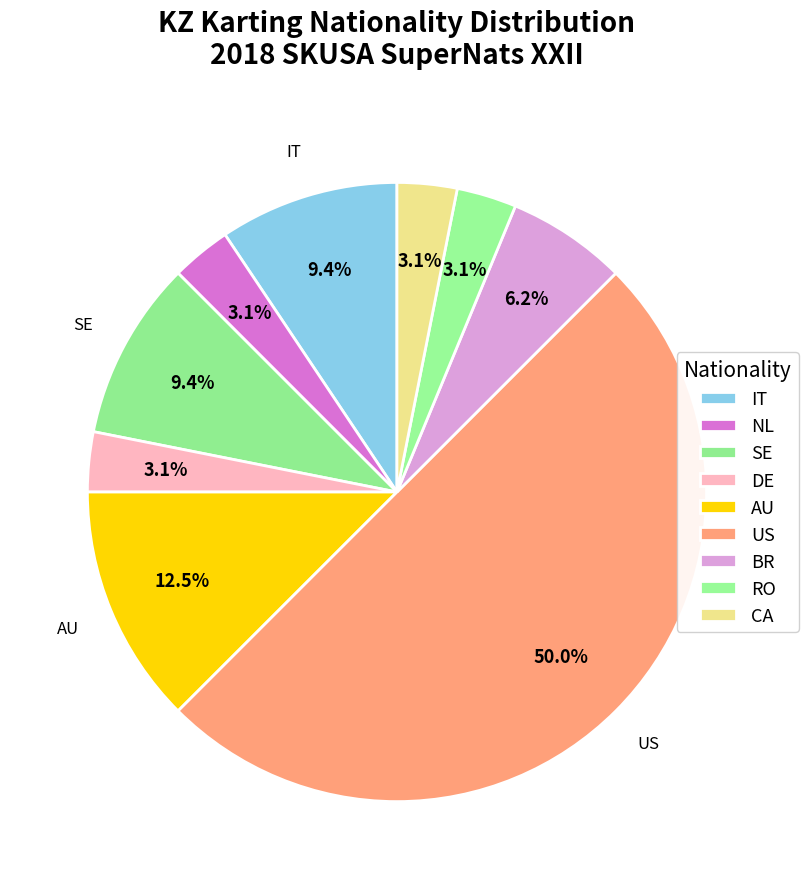

The IT slice represents 52% of the pie. True or false?

False